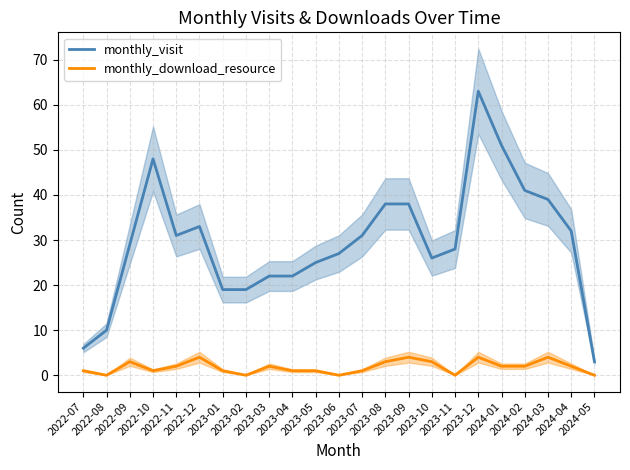

What is the maximum value shown in the chart?

63